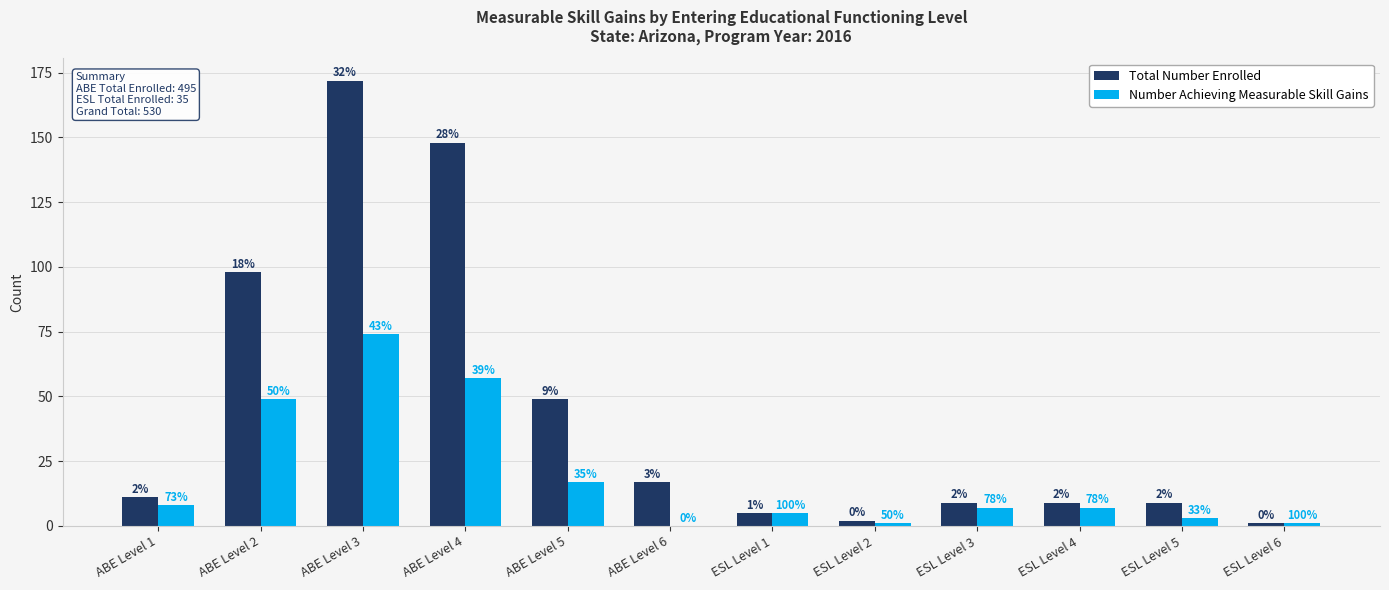

Reading right to left, transcribe all the data shown in this chart.

Total Number Enrolled: 1	9	9	9	2	5	17	49	148	172	98	11
Number Achieving Measurable Skill Gains: 1	3	7	7	1	5	0	17	57	74	49	8